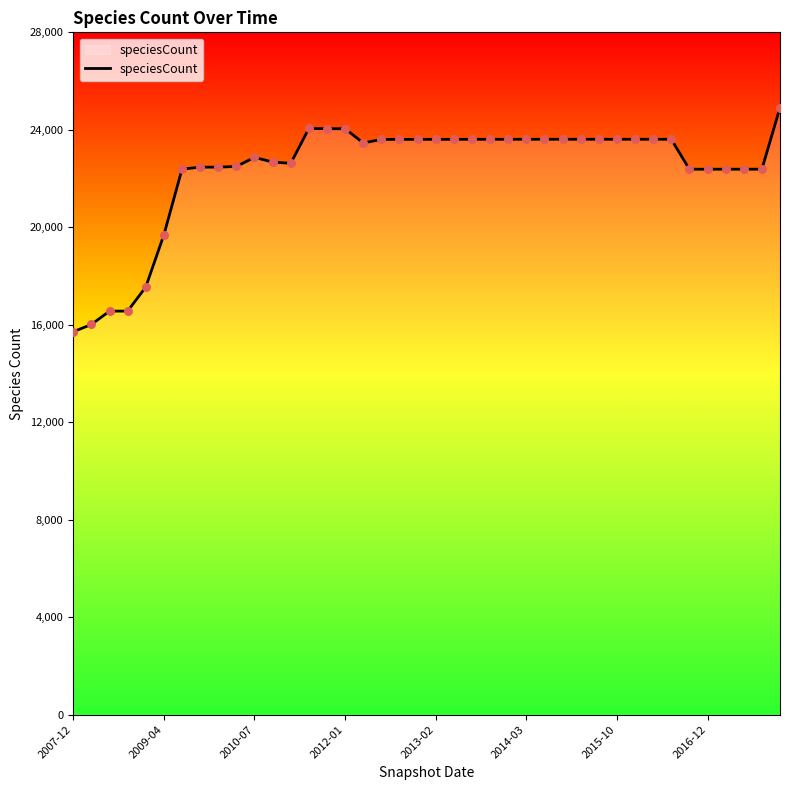

What is the maximum value shown in the chart?

24908